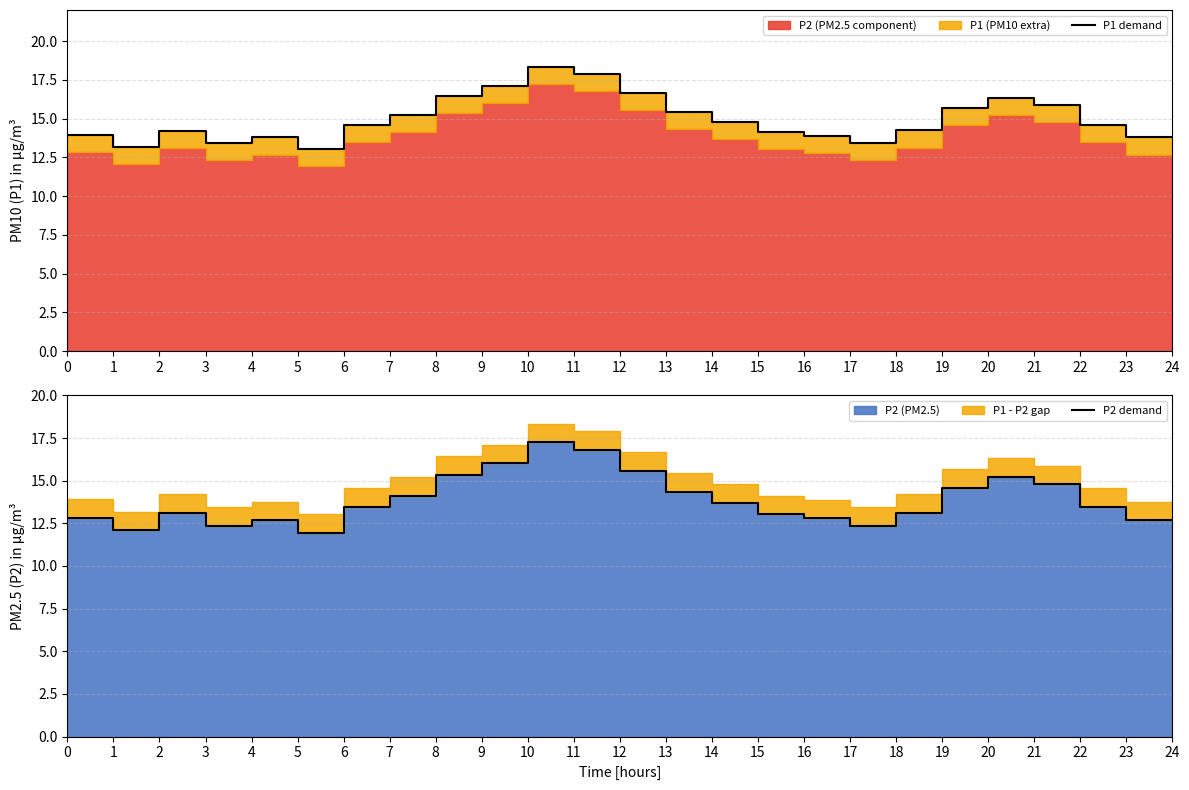

What is the value of the P2 demand point at the 7th from the left?

13.5